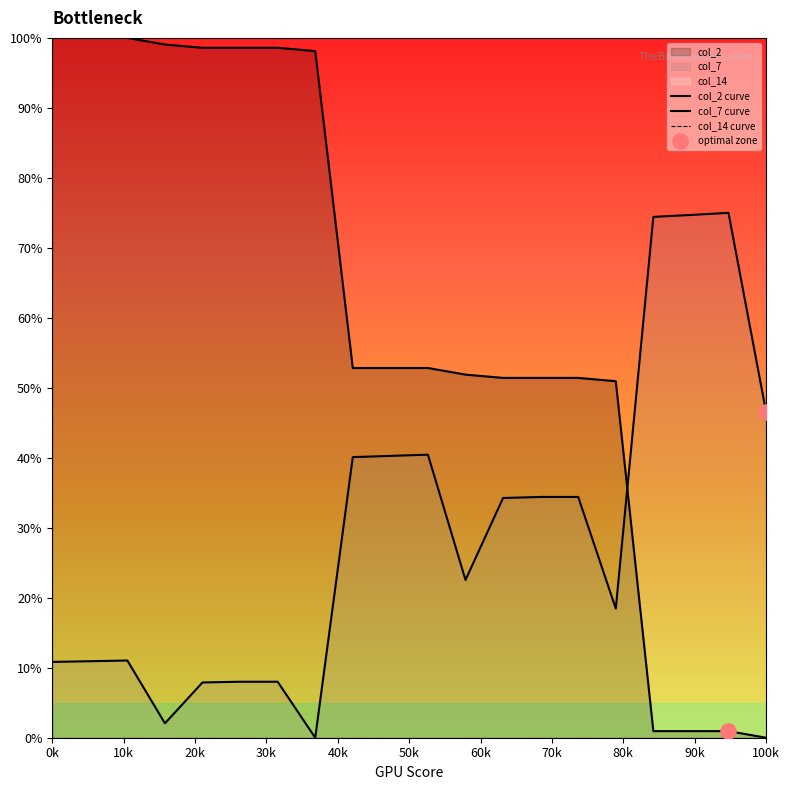

Which series has the largest Y range (max minus min)?

col_2